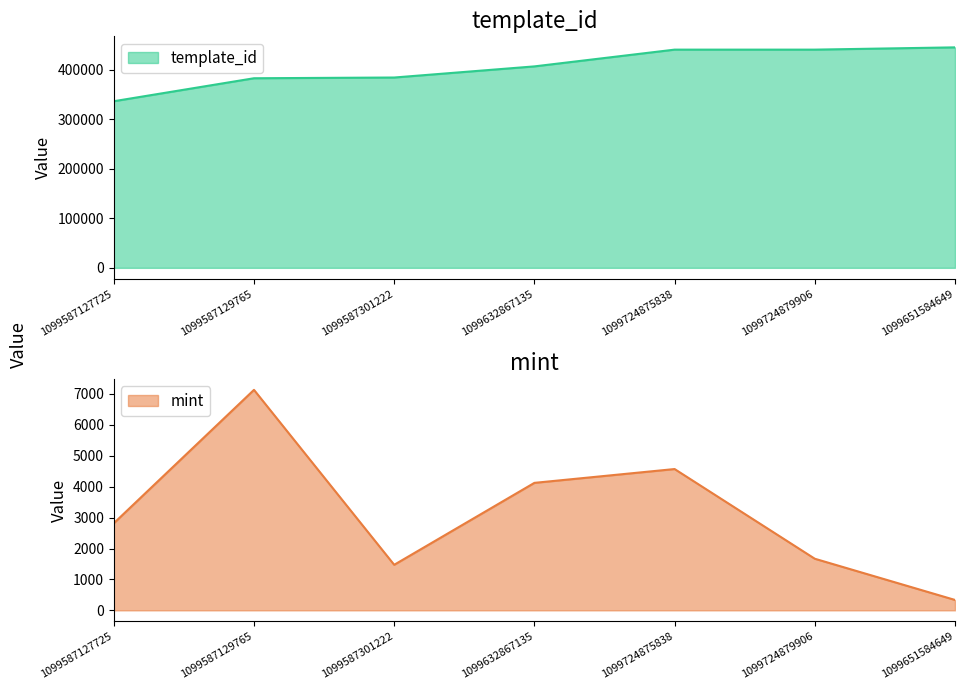

What is the label of the 5th point from the left?

1099724875838